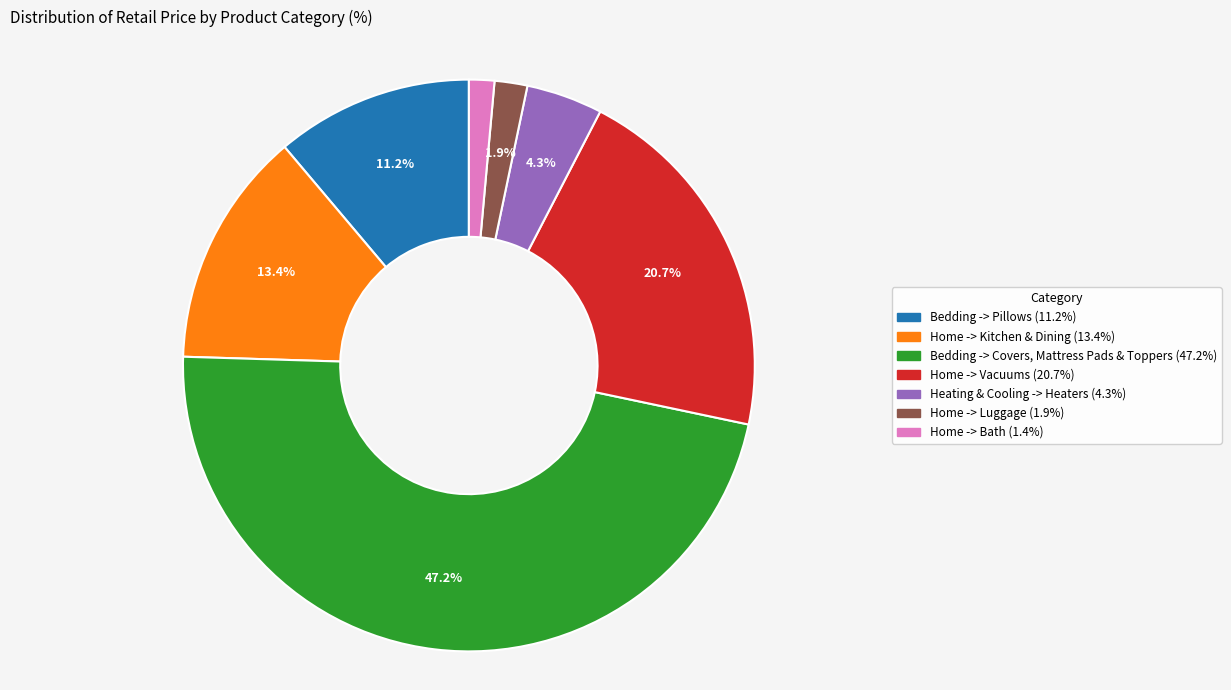

How many slices are in this pie chart?

7